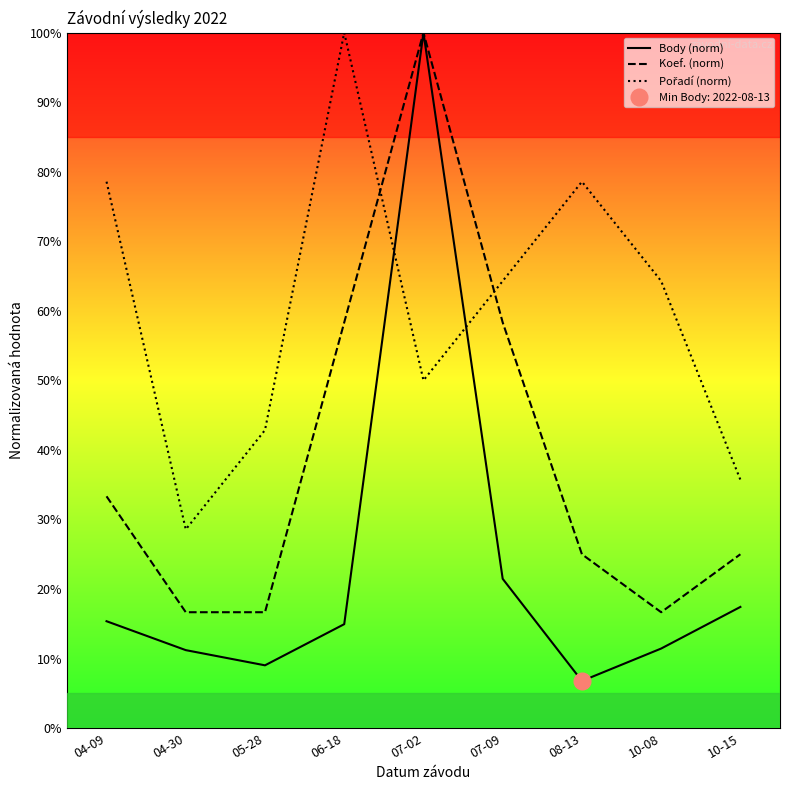

What is the label of the 2nd point from the left?

04-30